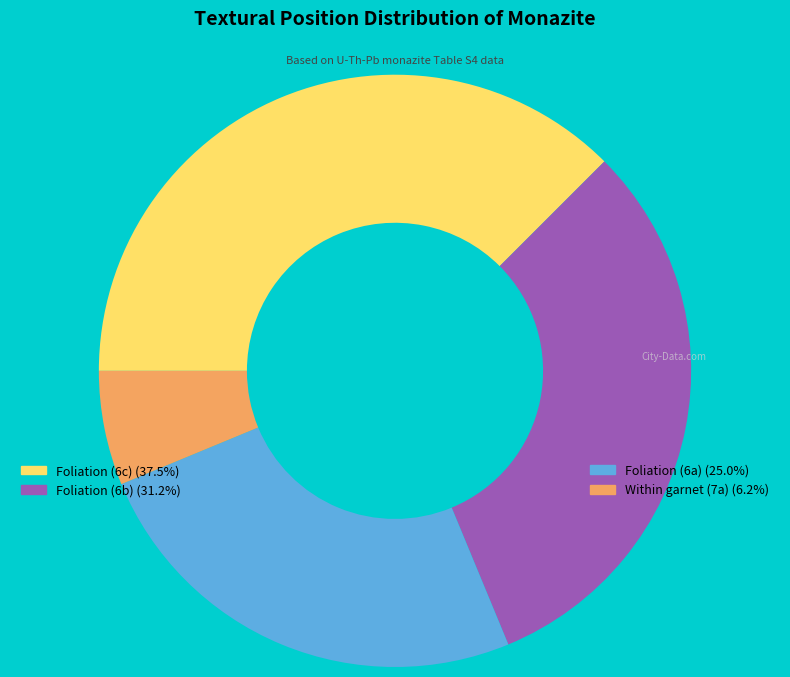

Is there any slice that represents more than half of the pie?

No